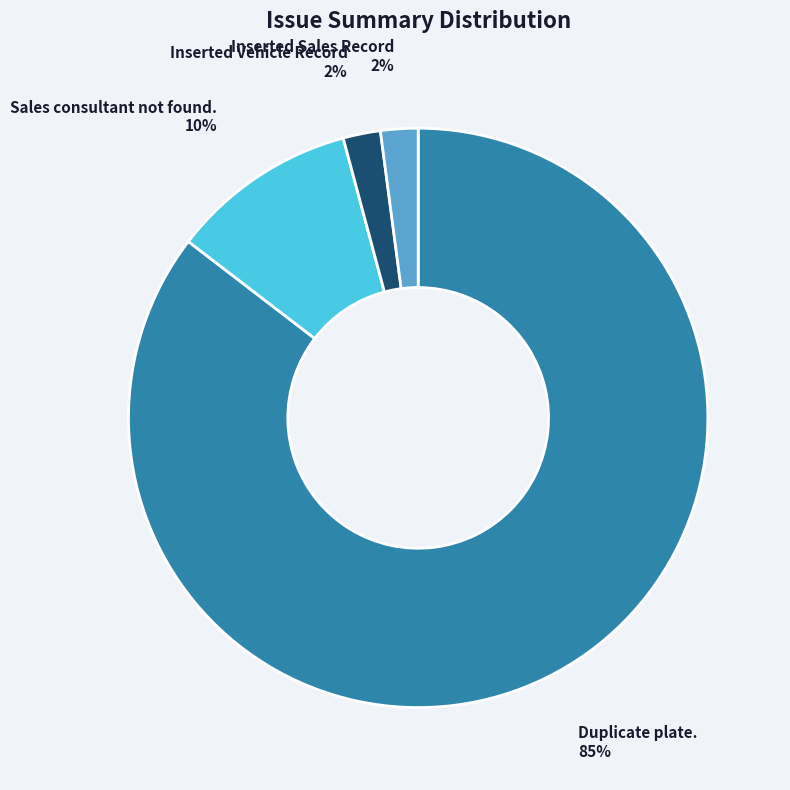

How many slices are in this pie chart?

4